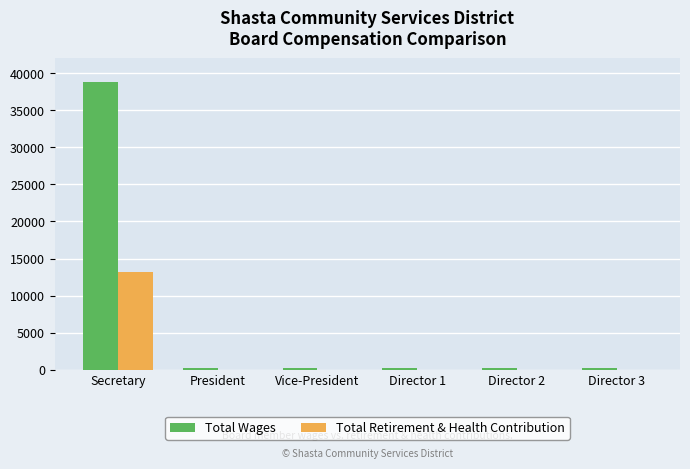

The value of Total Retirement & Health Contribution at Secretary is 13175. True or false?

True